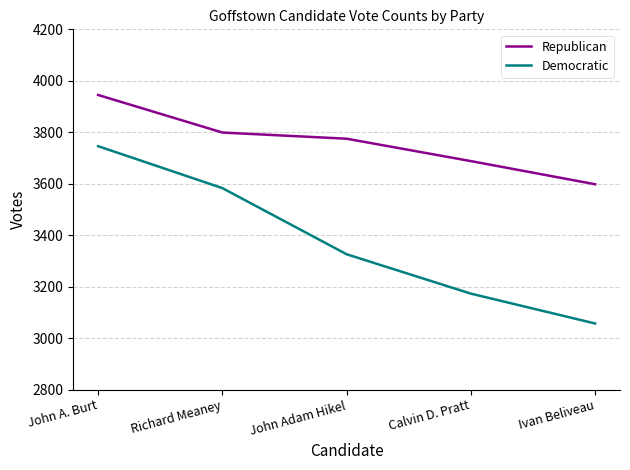

True or false: Democratic has more than 2 points higher than both neighbors.

False